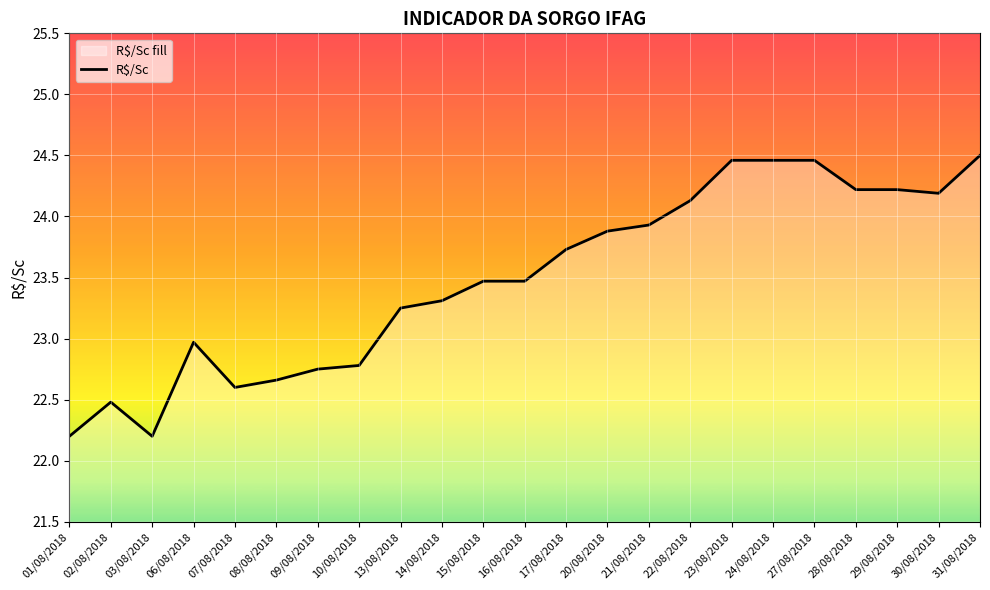

Which label corresponds to the smallest value in the chart?

01/08/2018